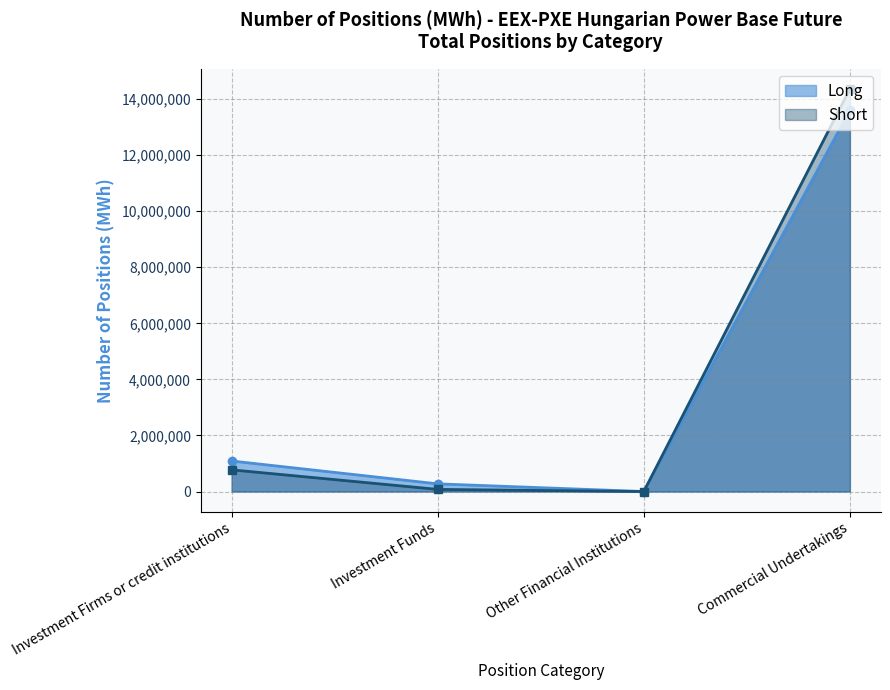

Which series changed the most between Investment Firms or credit institutions and Commercial Undertakings?

Short